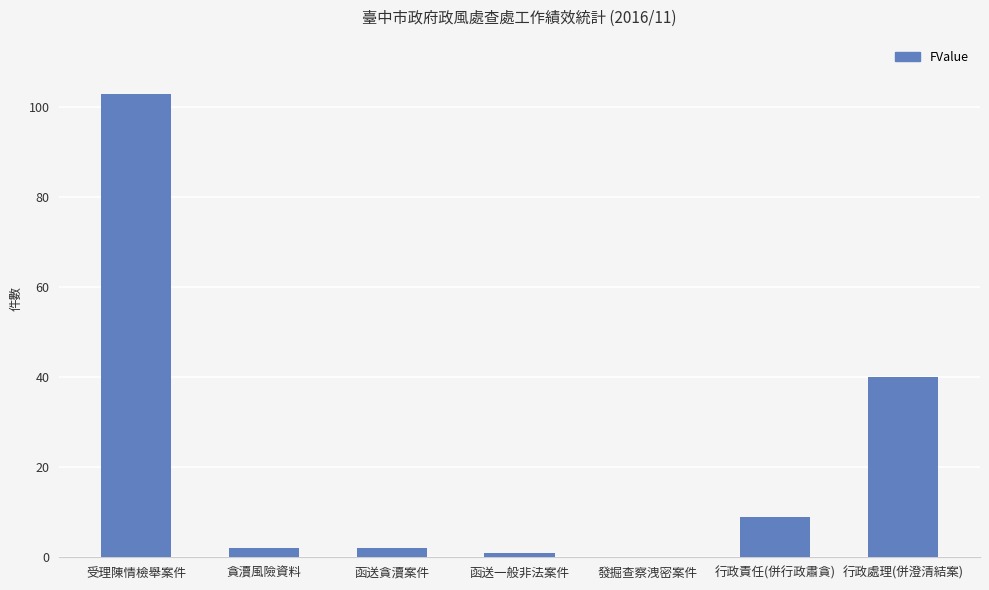

What is the sum of the values at 受理陳情檢舉案件 and 發掘查察洩密案件?

103